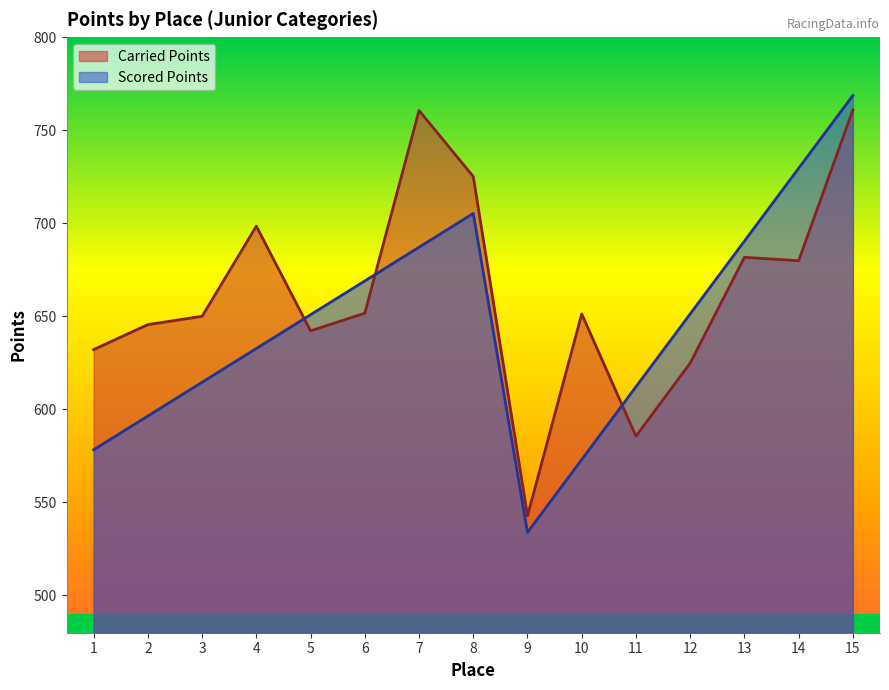

Where is Scored Points nearest to the value 651?

5